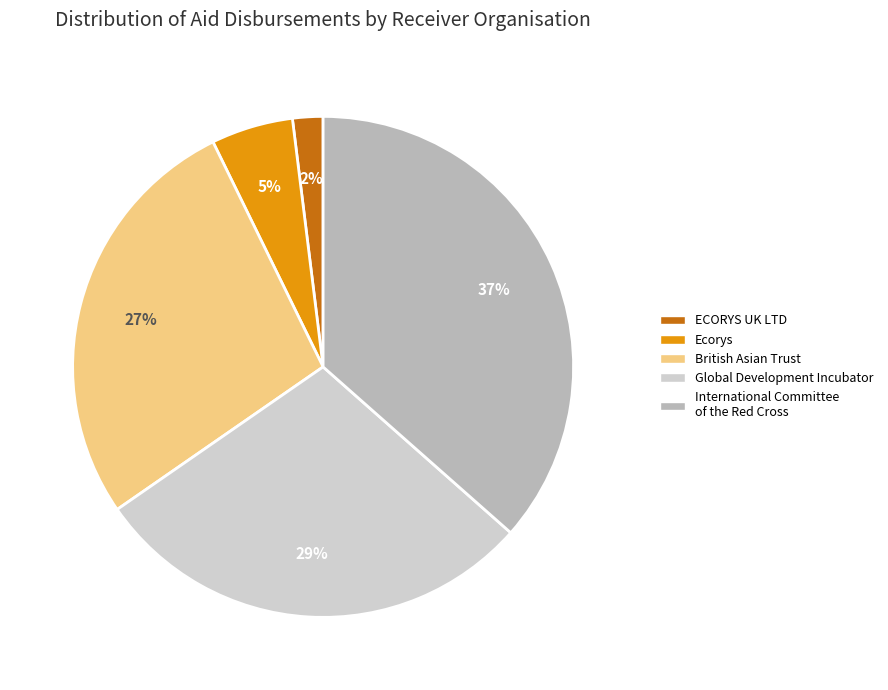

To the nearest percent, what is the average slice percentage?

20%